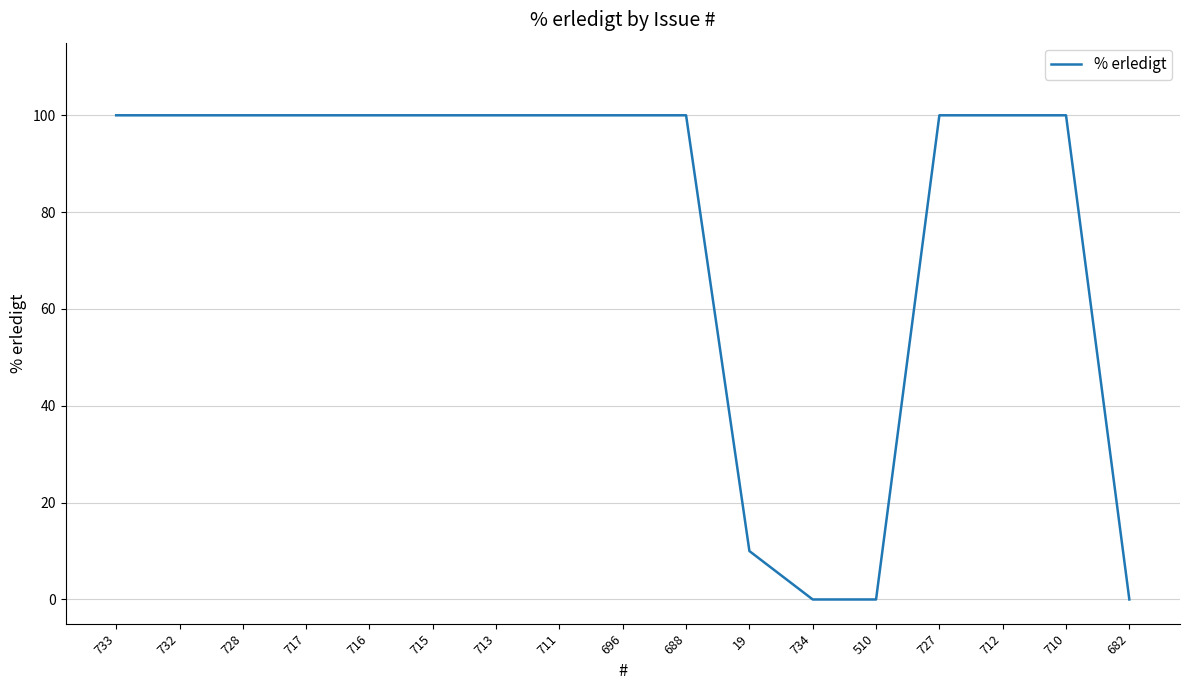

What is the difference between the values at 688 and 734?

100